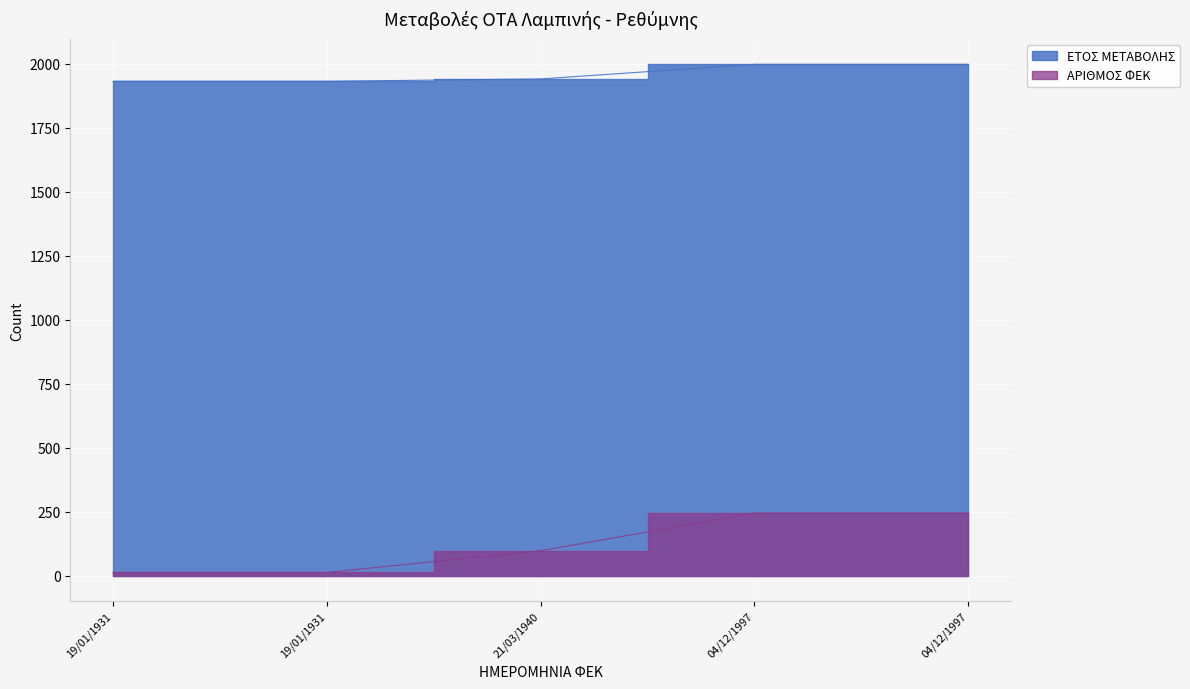

Reading right to left, transcribe all the data shown in this chart.

ΕΤΟΣ ΜΕΤΑΒΟΛΗΣ: 04/12/1997=1997	04/12/1997=1997	21/03/1940=1940	19/01/1931=1931	19/01/1931=1931
ΑΡΙΘΜΟΣ ΦΕΚ: 04/12/1997=244	04/12/1997=244	21/03/1940=97	19/01/1931=12	19/01/1931=12